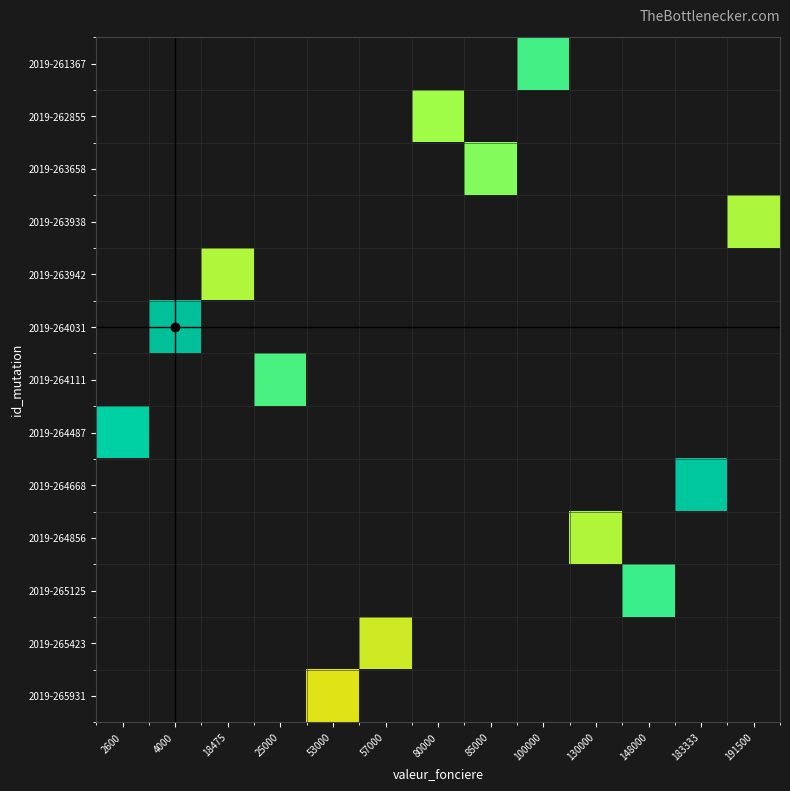

What is the total value across all series at 4000?

9600